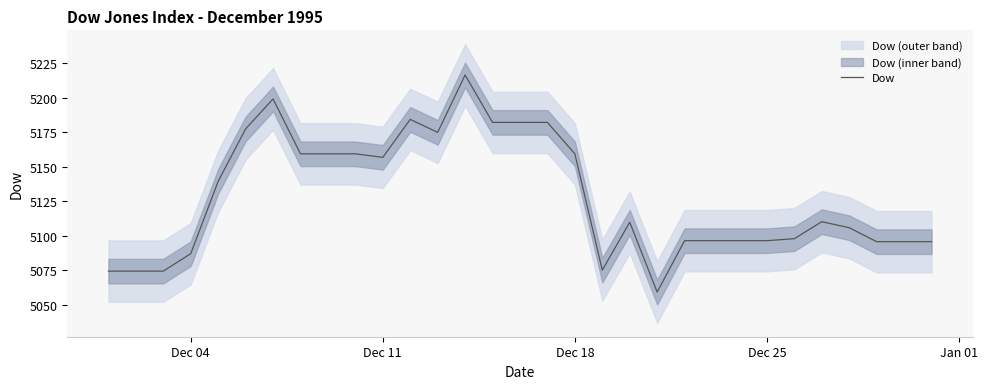

Count the number of categories in the chart.

31